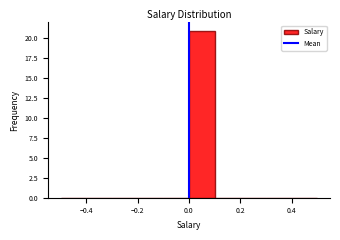

Which range on the x-axis has the tallest bar?

0.0 to 0.1